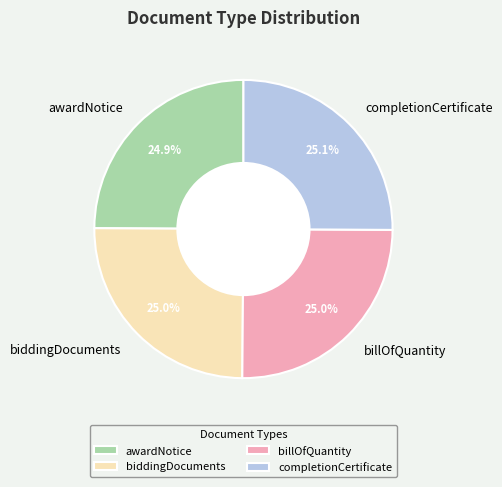

What portion of the pie excludes awardNotice?

75.1%